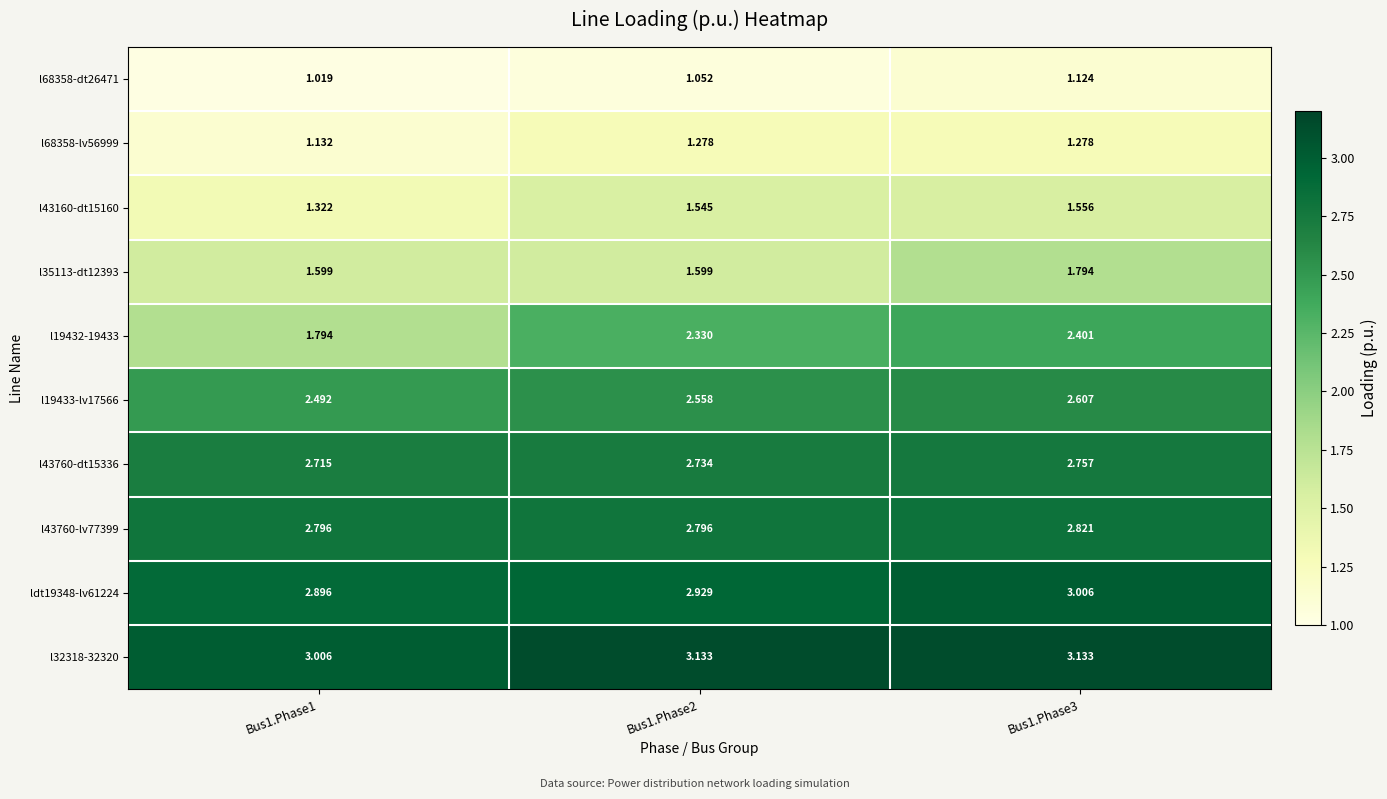

Is the value of l19433-lv17566 at Bus1.Phase2 greater than the value of ldt19348-lv61224 at Bus1.Phase3?

No